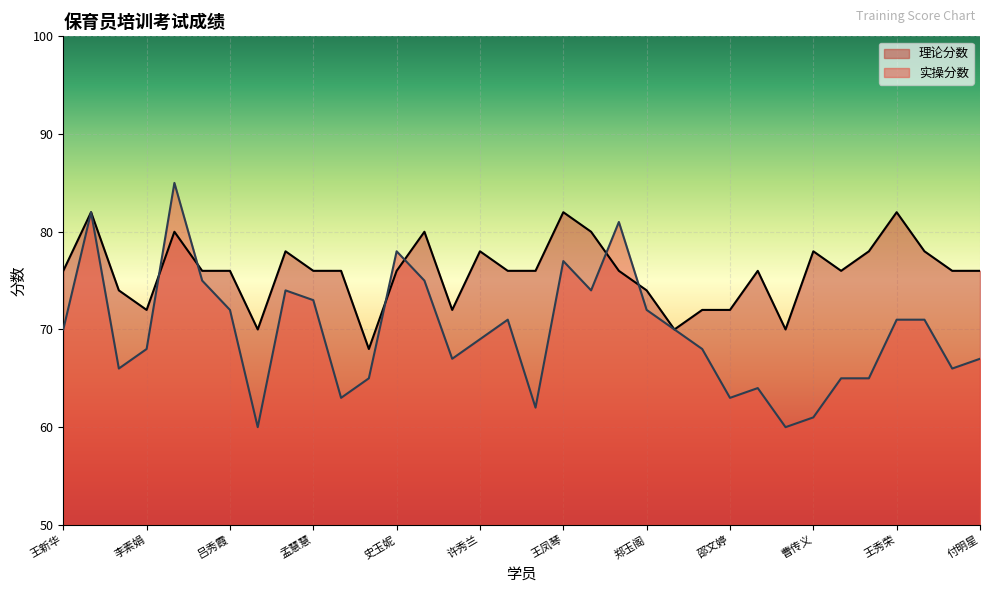

Rank the series by their maximum value, from highest to lowest.

实操分数, 理论分数